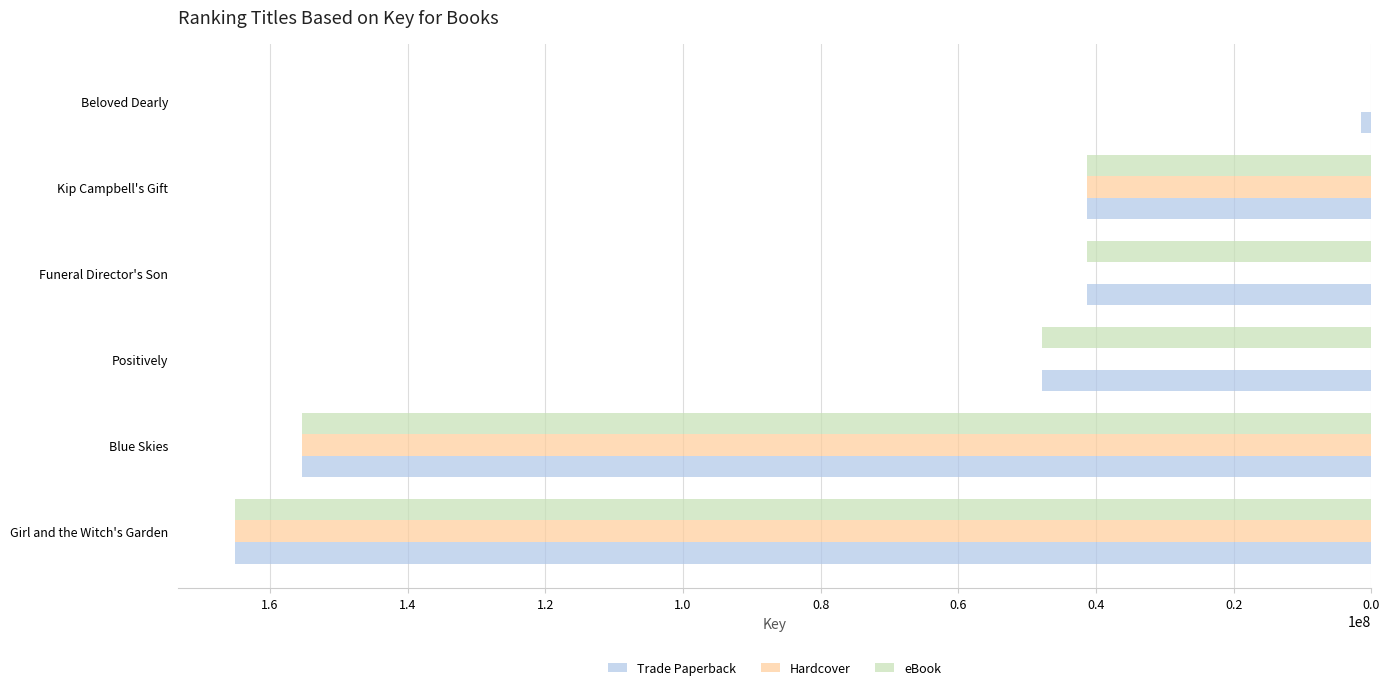

Which label corresponds to the largest value in the chart?

Girl and the Witch's Garden